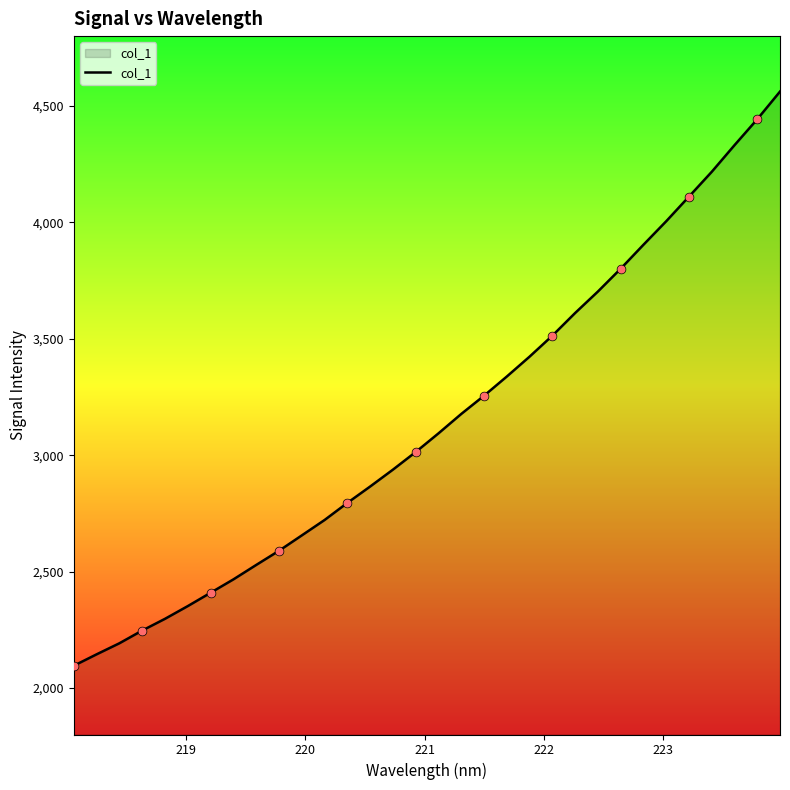

What is the maximum value shown in the chart?

4561.8